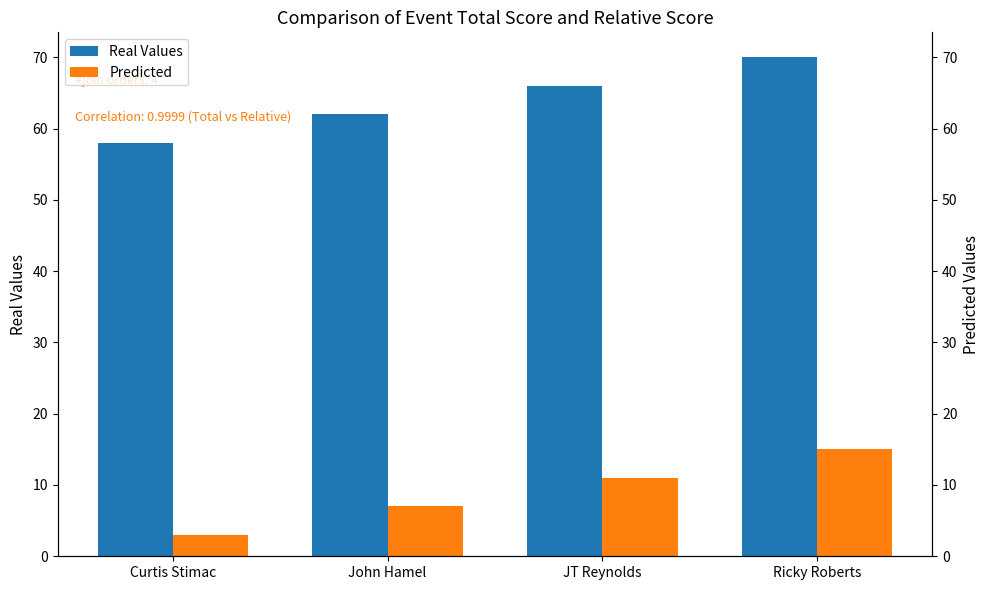

The Real Values series shows 43 at Ricky Roberts. True or false?

False